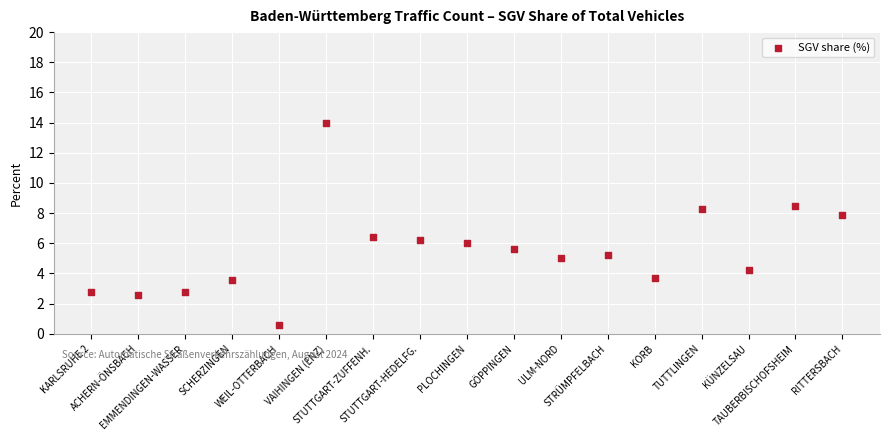

What is the range of Y values (max minus min)?

13.4